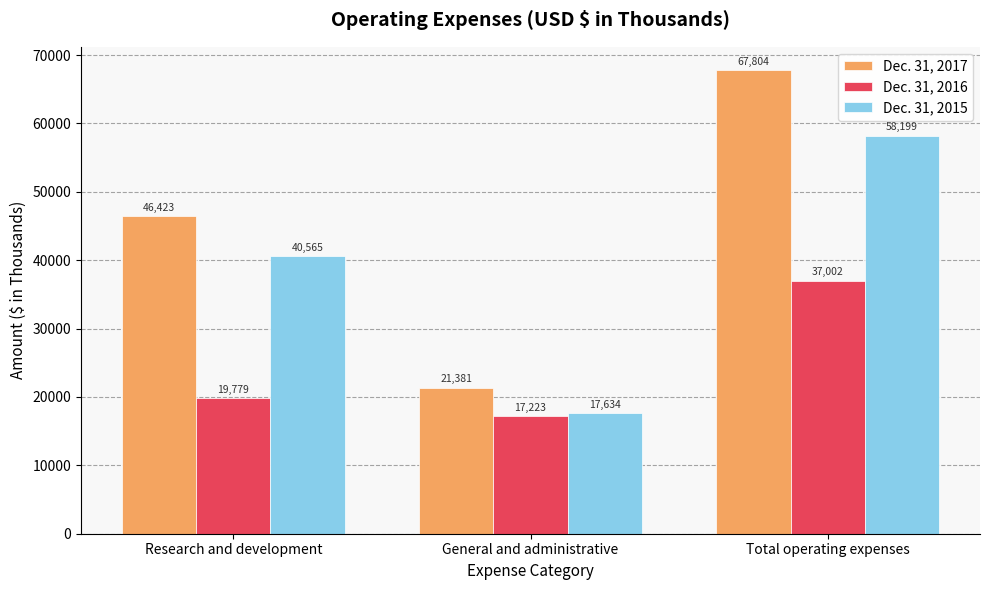

How many bars are there in each group?

3